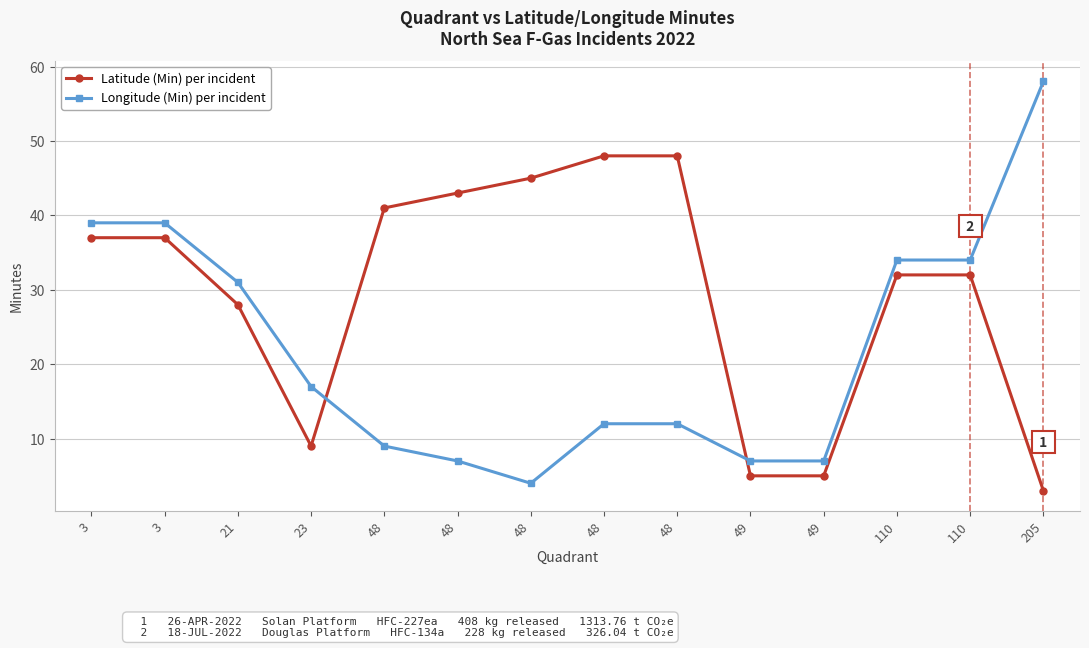

How many categories are shown in the chart?

14